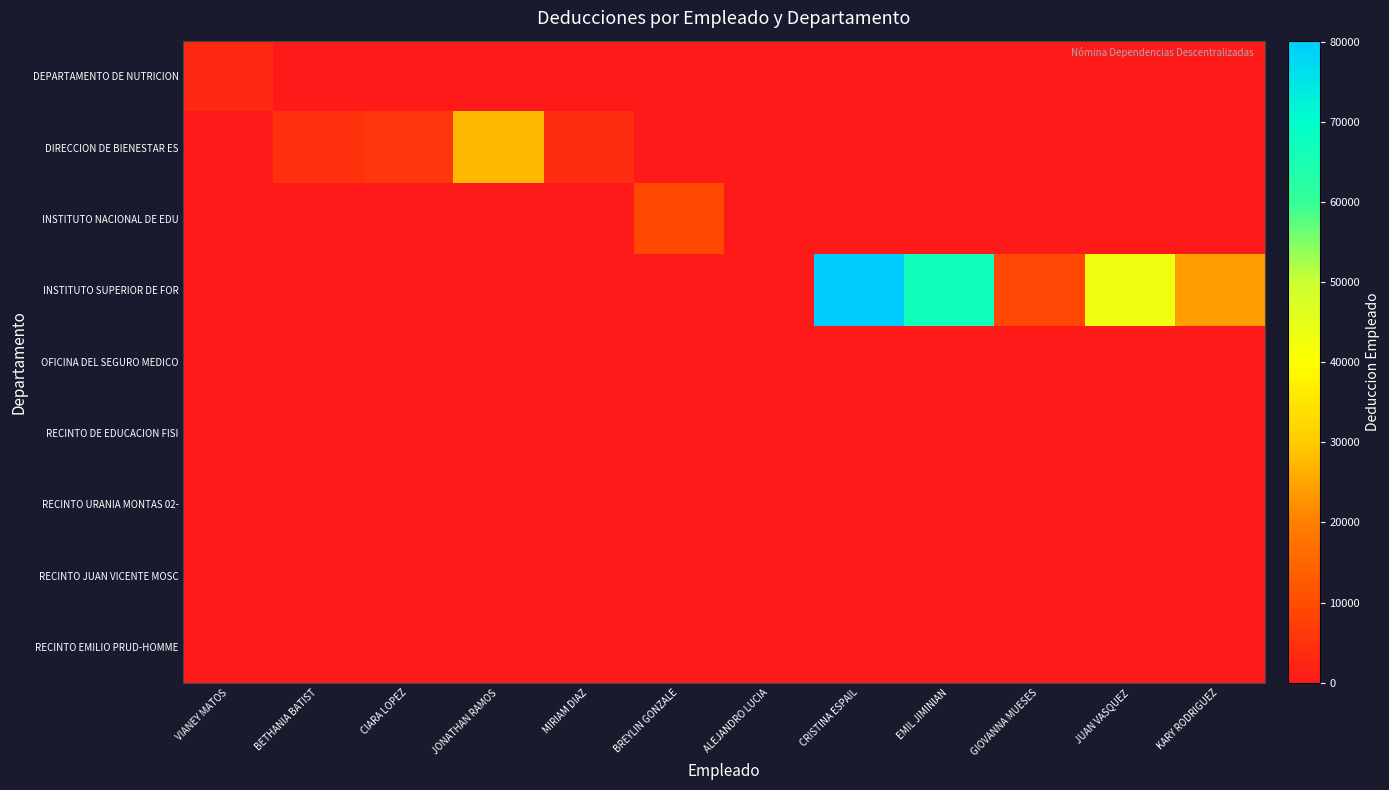

Which series has the largest total across all categories?

INSTITUTO SUPERIOR DE FOR